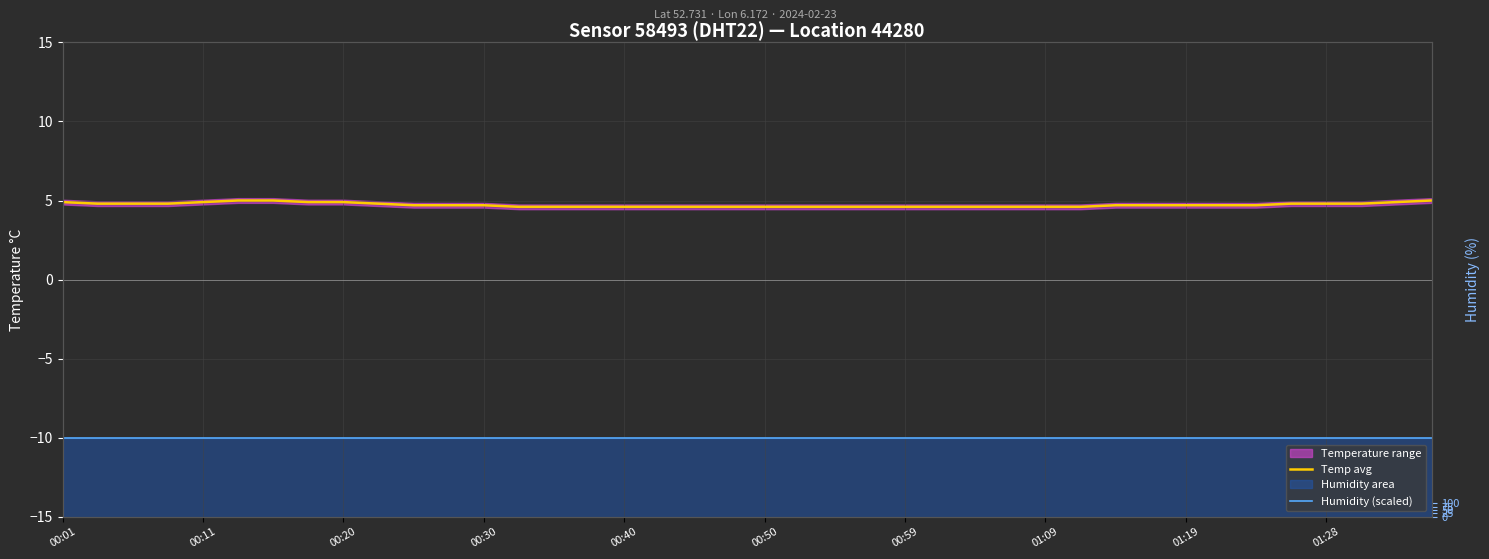

What is the difference between the maximum and minimum values in the temperature avg series?

0.4